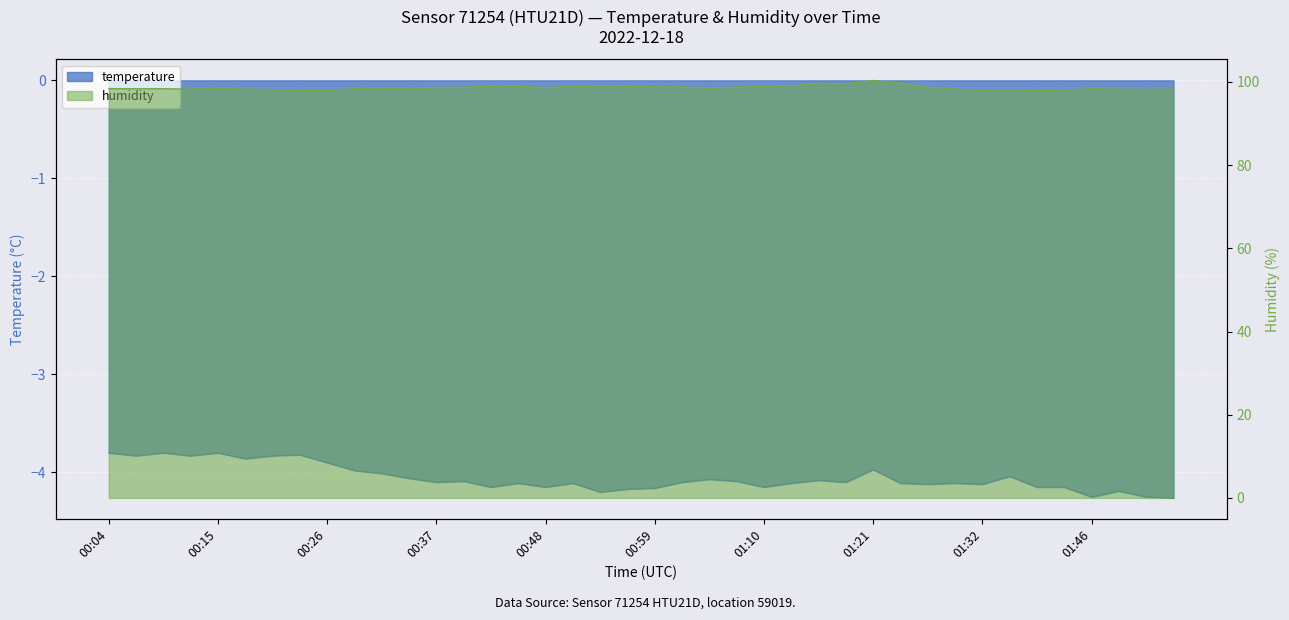

True or false: temperature and humidity cross at least once.

False